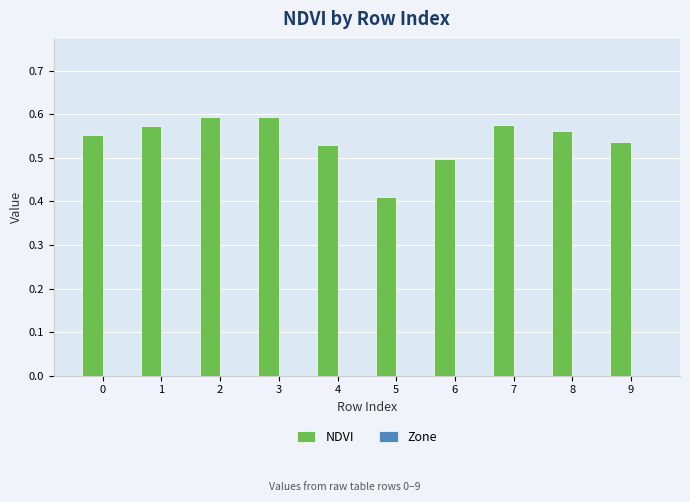

Which label corresponds to the smallest value in the chart?

5